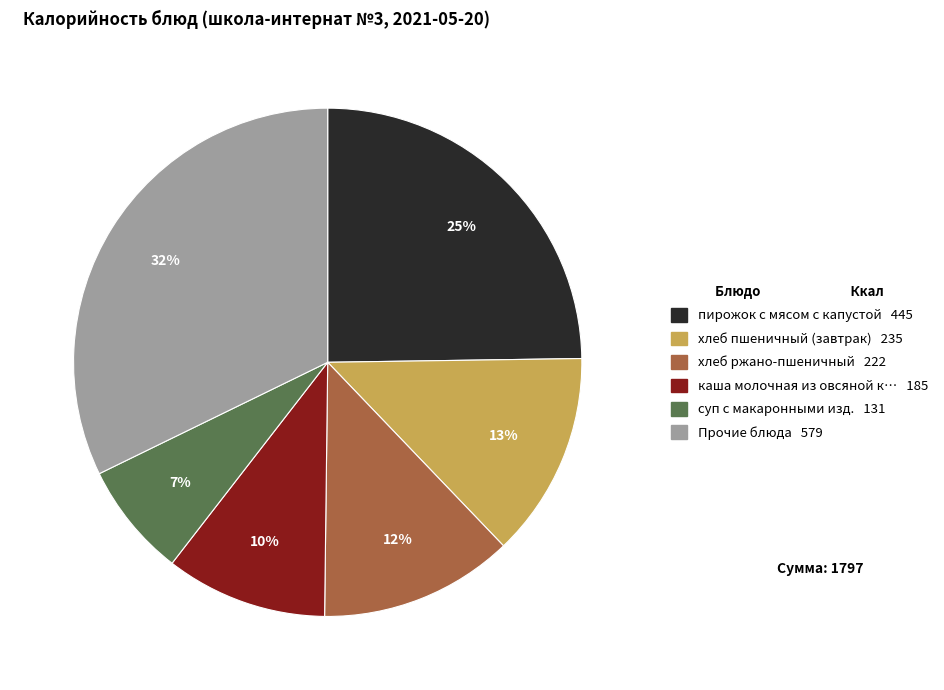

Is there a majority slice in this chart?

No